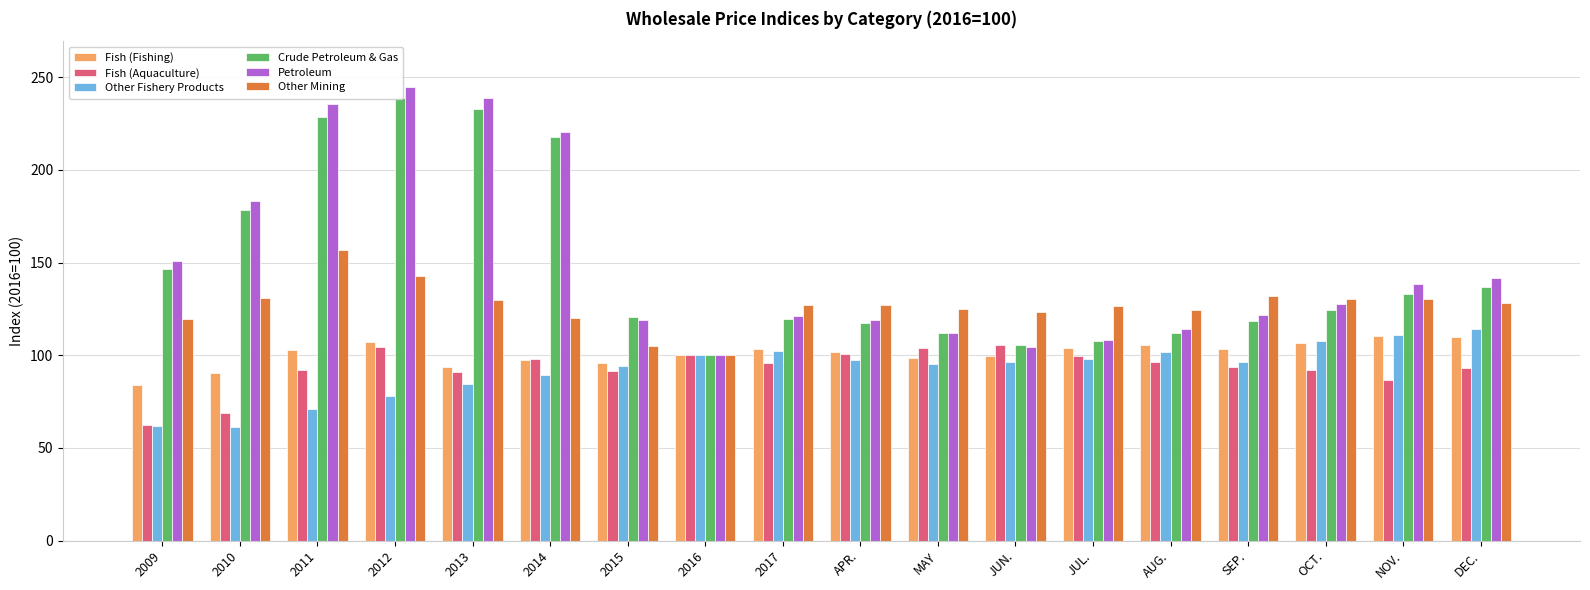

What is the difference between the maximum and minimum values in the Crude Petroleum & Gas series?

138.9